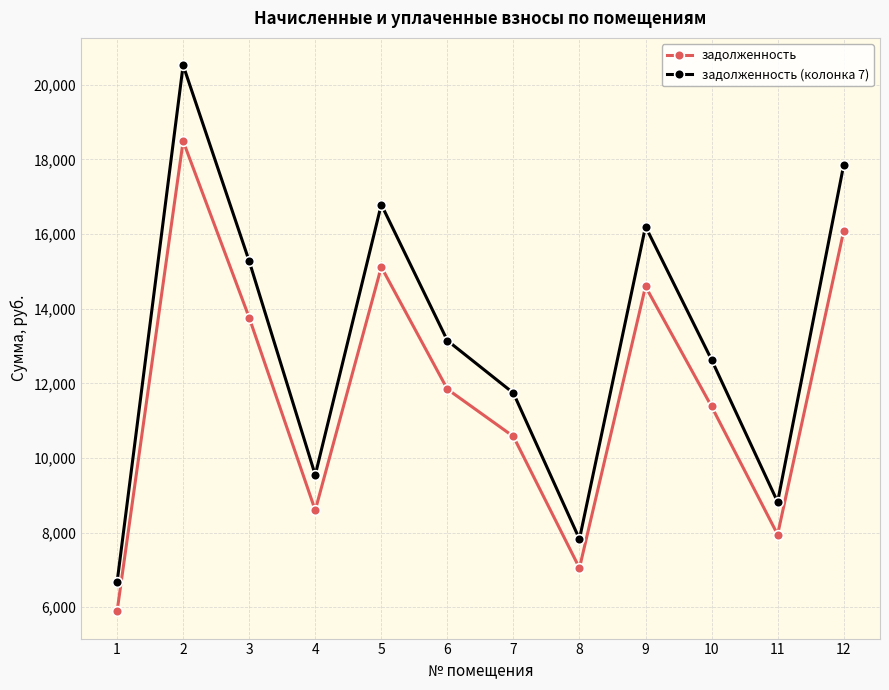

What is the highest value of the задолженность series?

18492.6